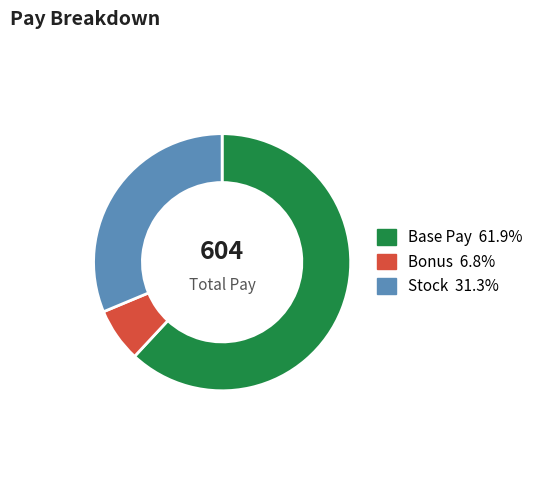

Is there any slice that represents more than half of the pie?

Yes